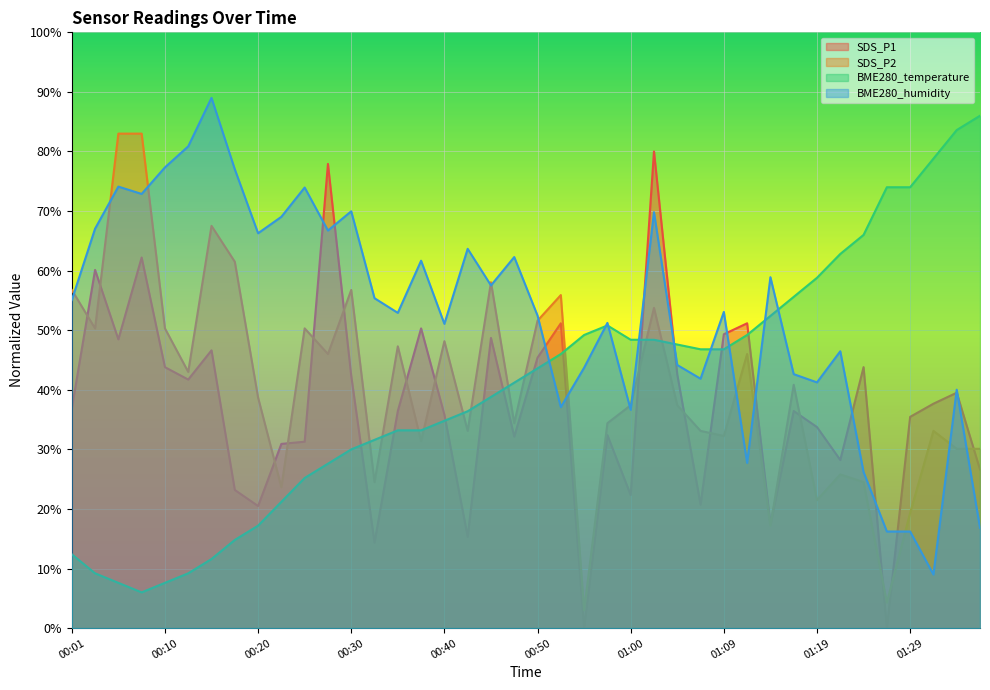

How many lines are shown in the chart?

4